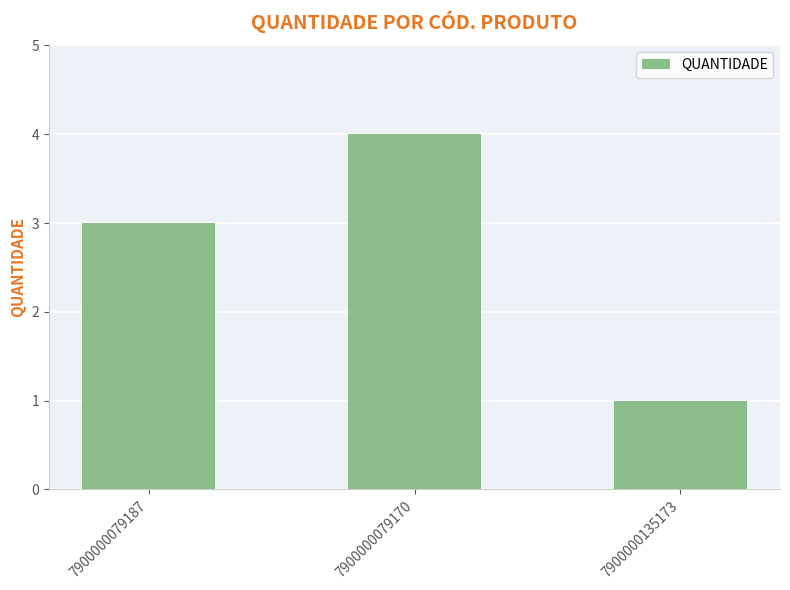

What is the maximum value shown in the chart?

4